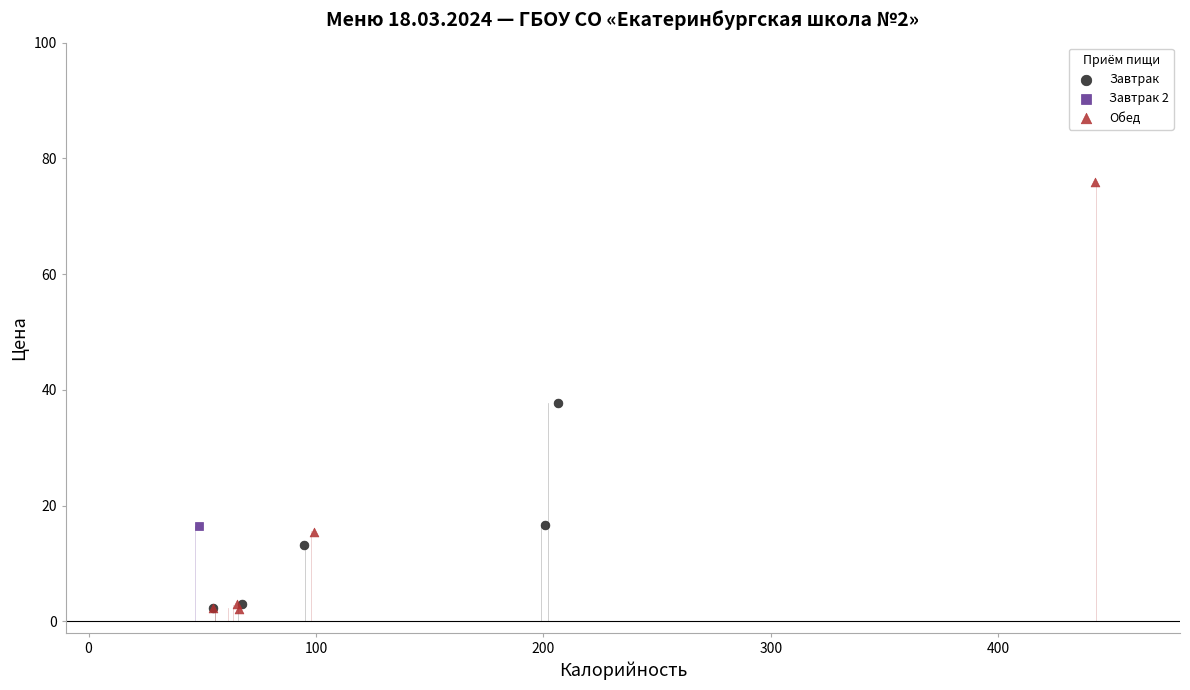

What are all the series names shown in the legend?

Завтрак, Завтрак 2, Обед